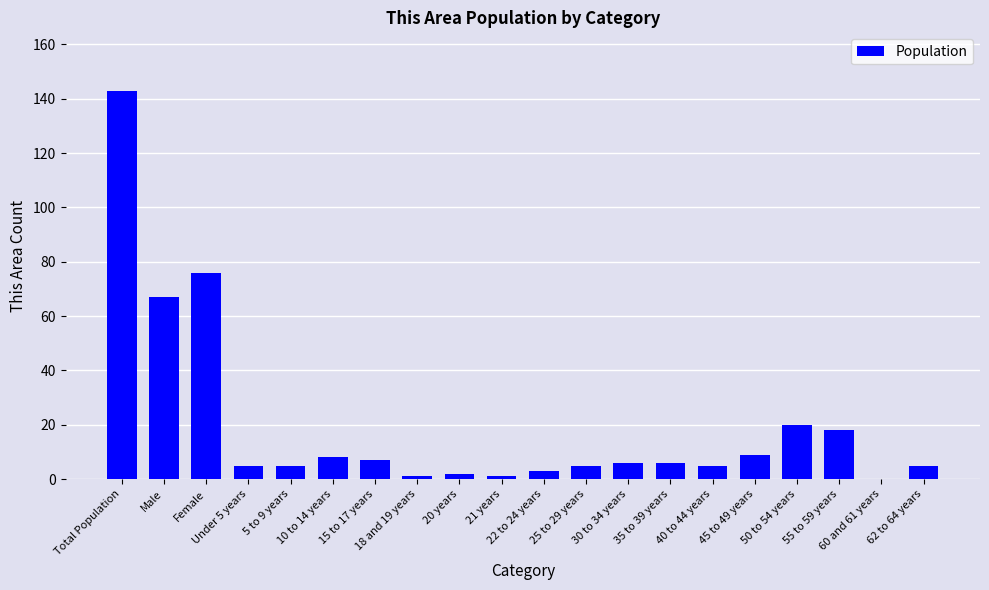

Where does the data first go above 6?

Total Population